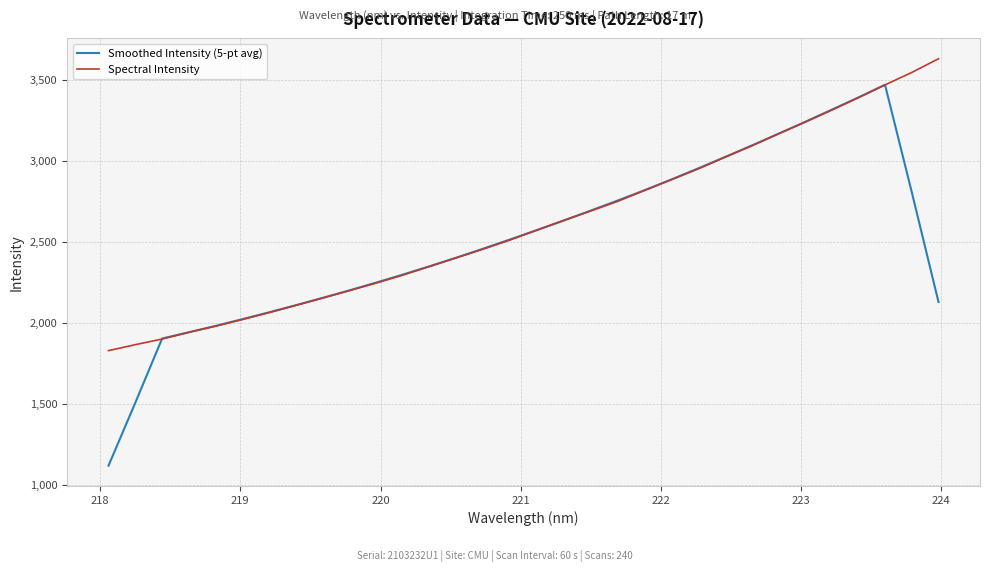

What is the average value of the Spectral Intensity series?

2610.6